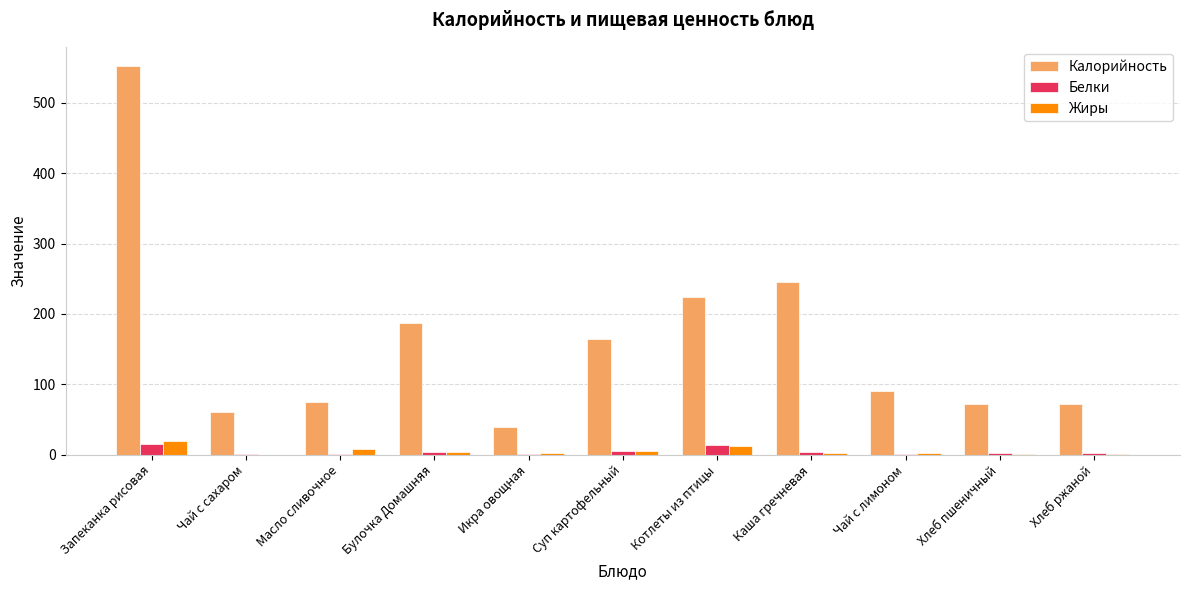

Which series changed the most between Масло сливочное and Суп картофельный?

Калорийность